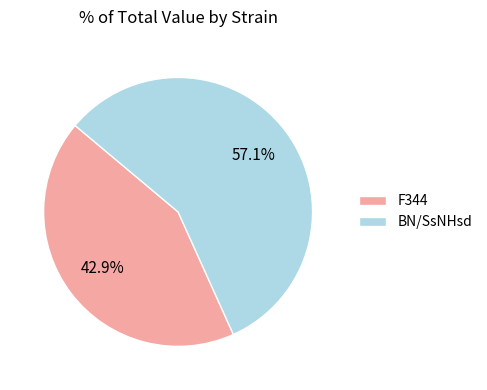

Which category accounts for the majority?

BN/SsNHsd